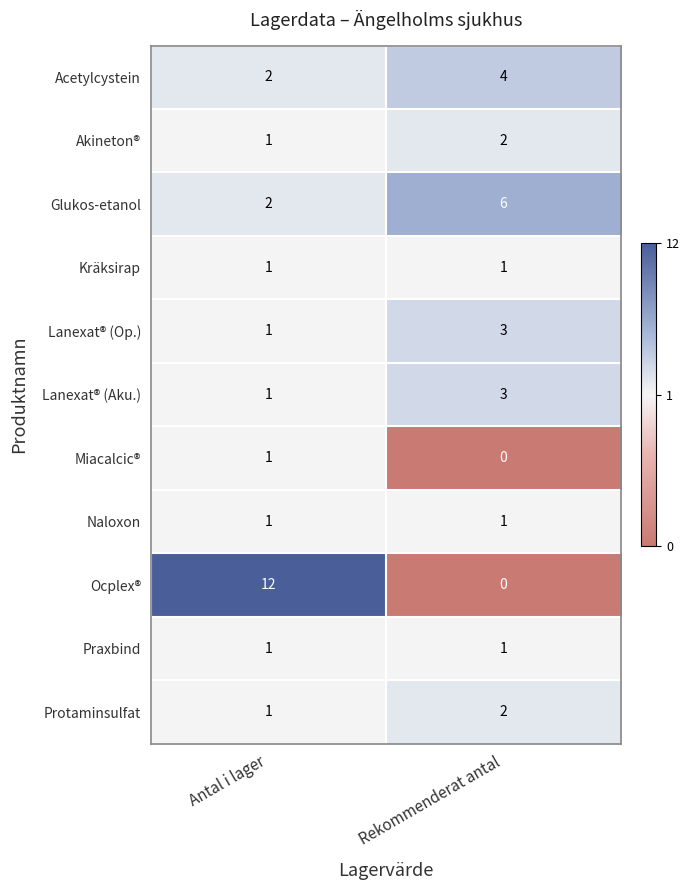

Is it true that Naloxon equals 1 at Rekommenderat antal?

True